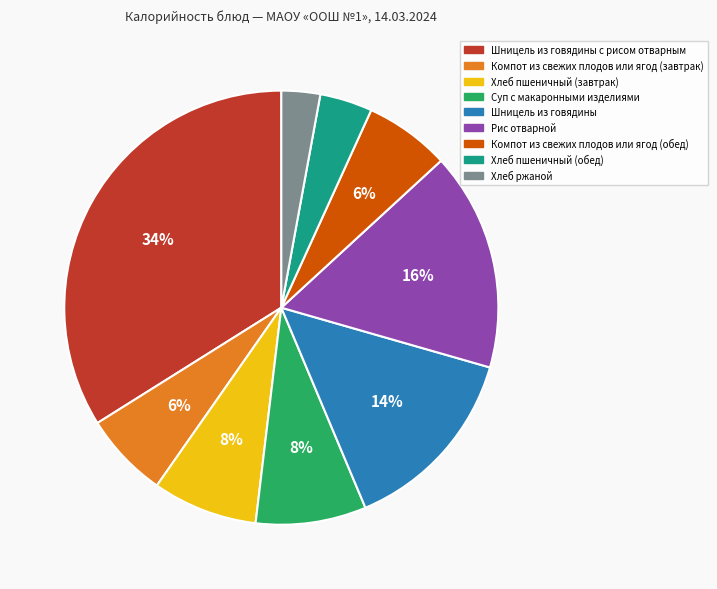

To the nearest percent, what is the average slice percentage?

11%